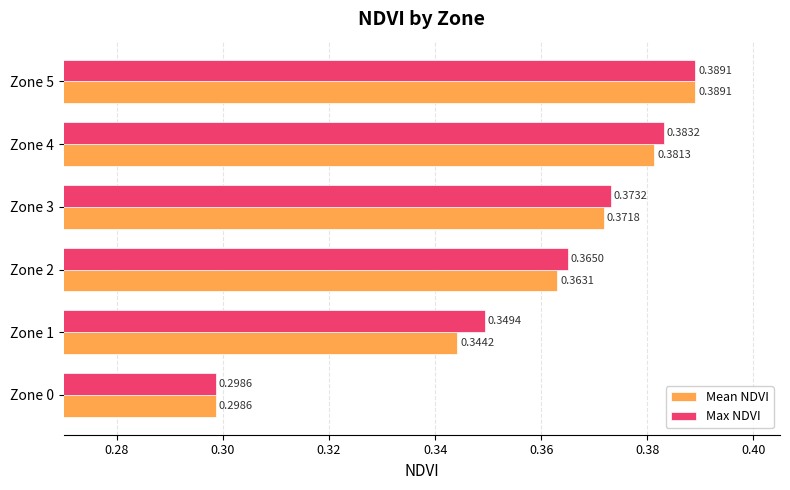

Which series changed the most between Zone 0 and Zone 4?

Max NDVI